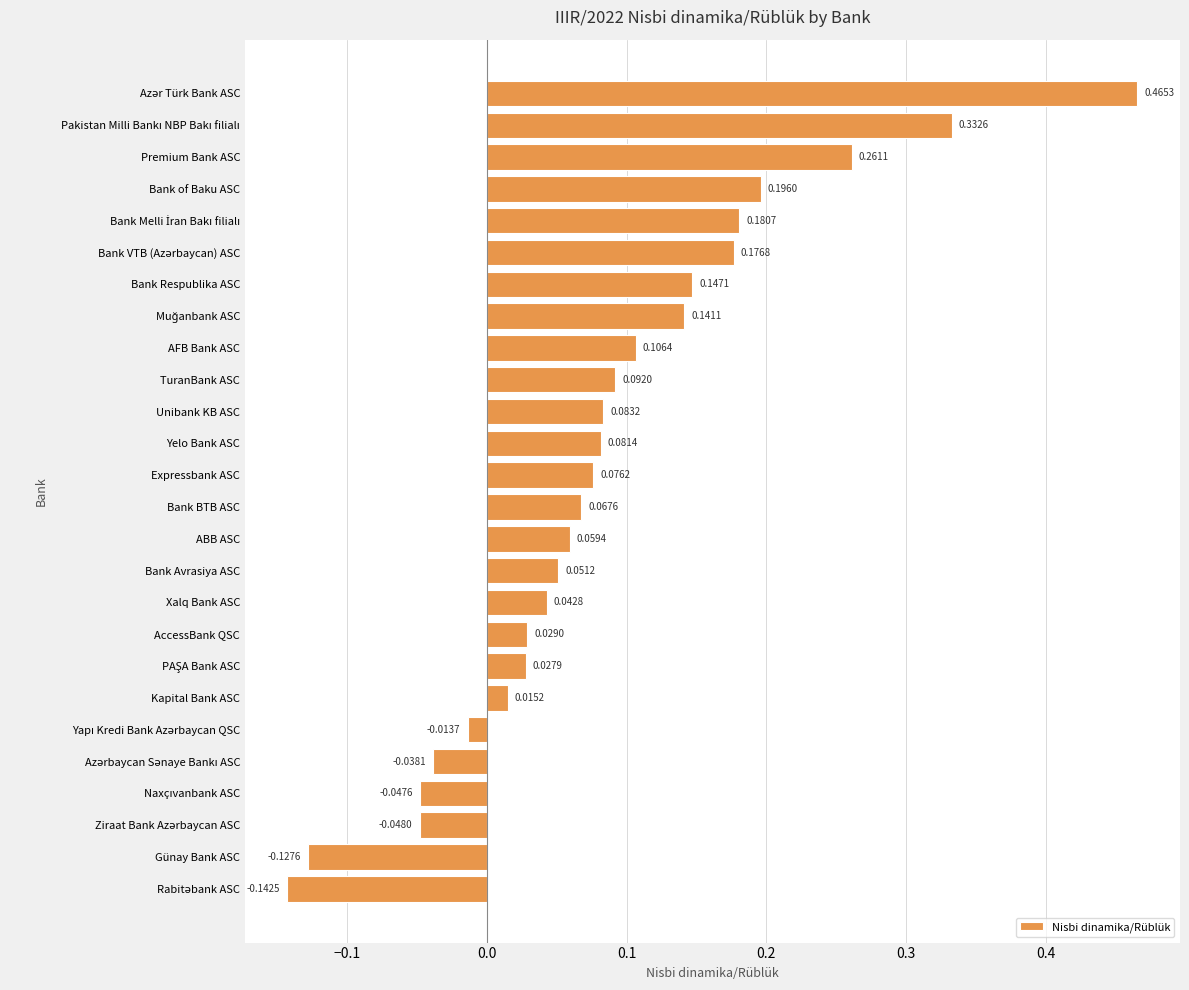

Between Xalq Bank ASC and Expressbank ASC, which is larger?

Expressbank ASC